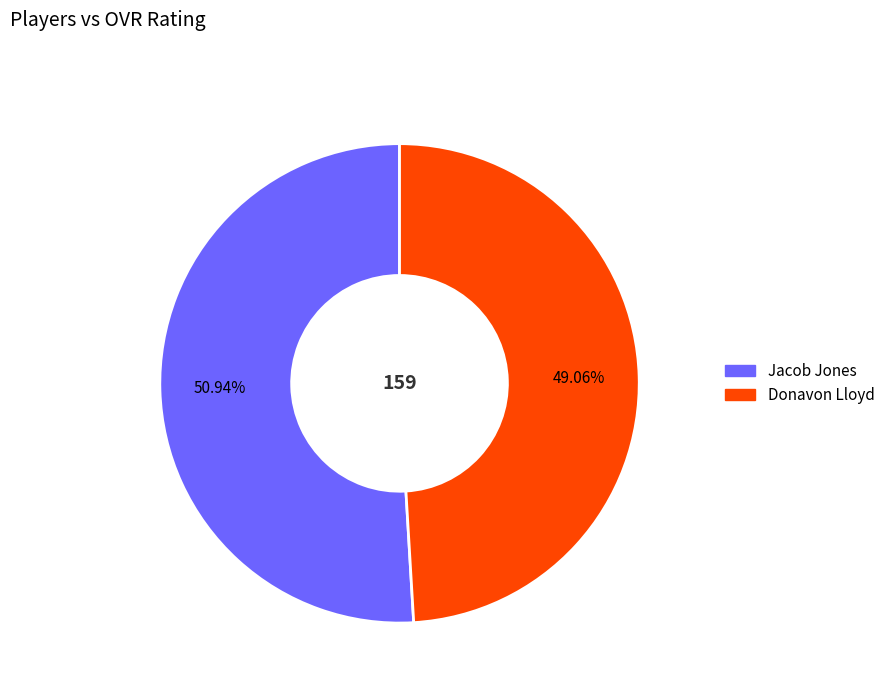

Is it true that Jacob Jones is 51% of the pie?

True